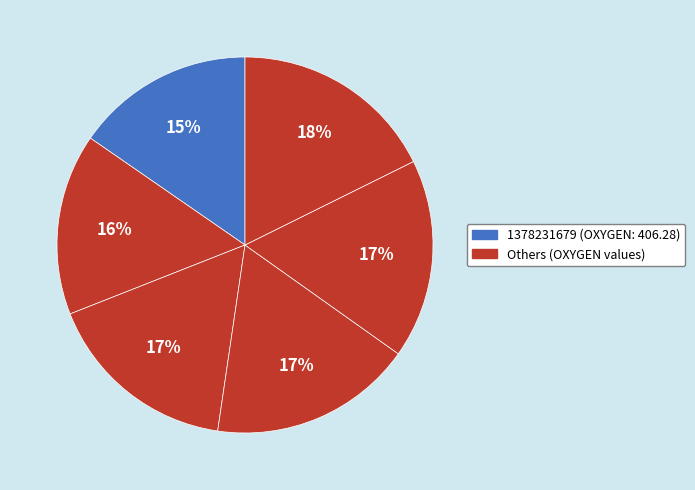

How many slices are in this pie chart?

6